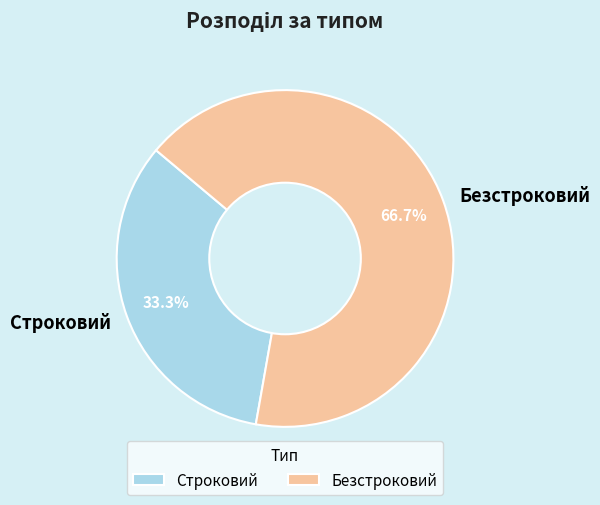

Which category has the smallest portion of the pie?

Строковий